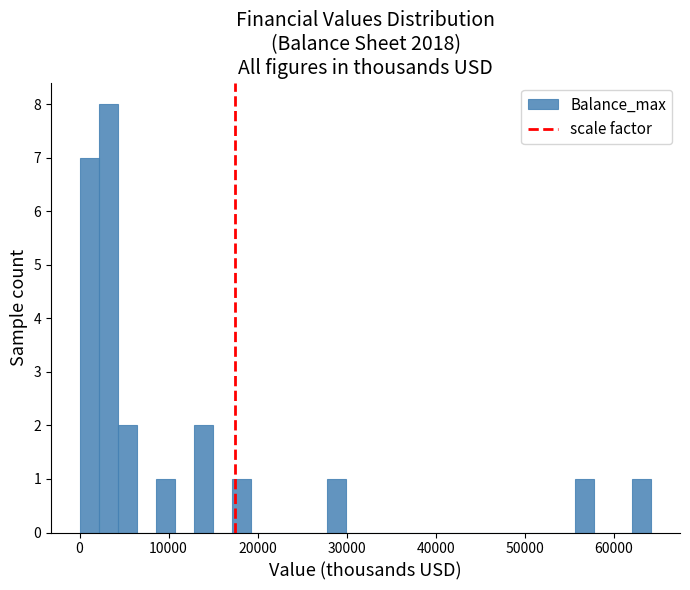

Around what value on the x-axis is the tallest bar? Give the approximate position of its centre, as read against the axis.

3000